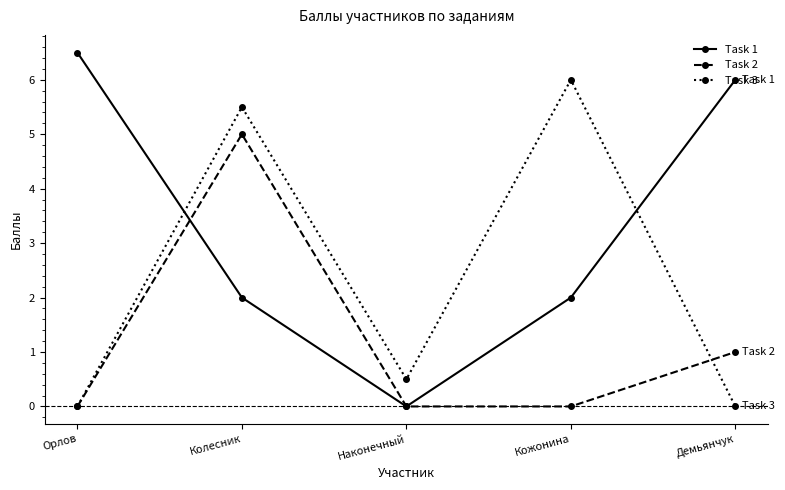

What is the value of the Task 1 point at the 1st from the left?

6.5